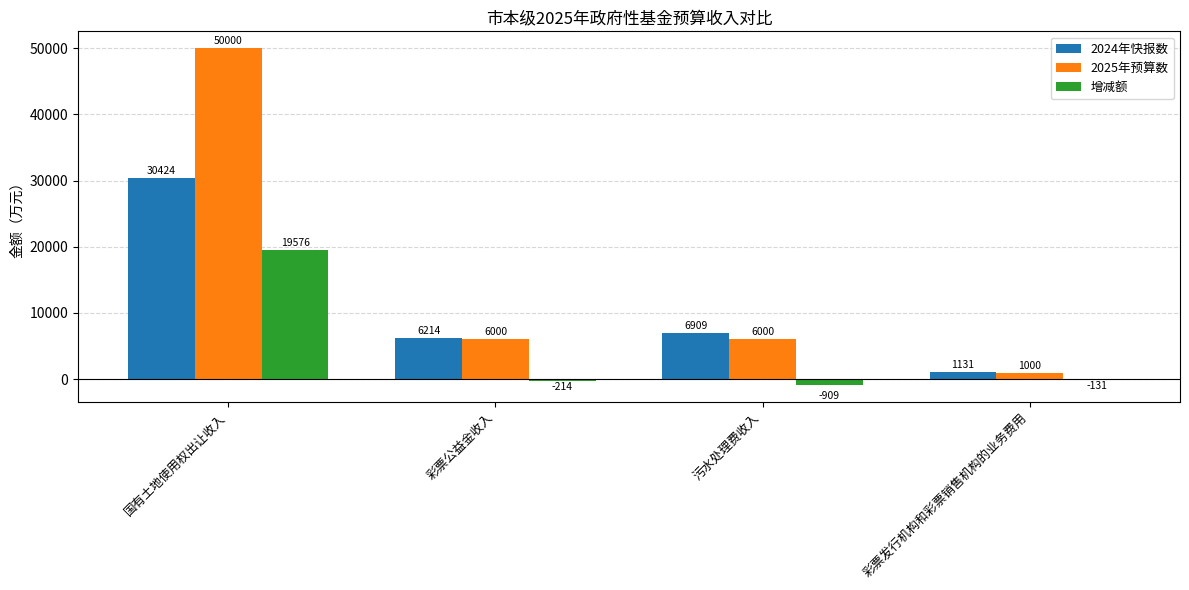

Is the value of 增减额 at 国有土地使用权出让收入 greater than the value of 2024年快报数 at 彩票公益金收入?

Yes